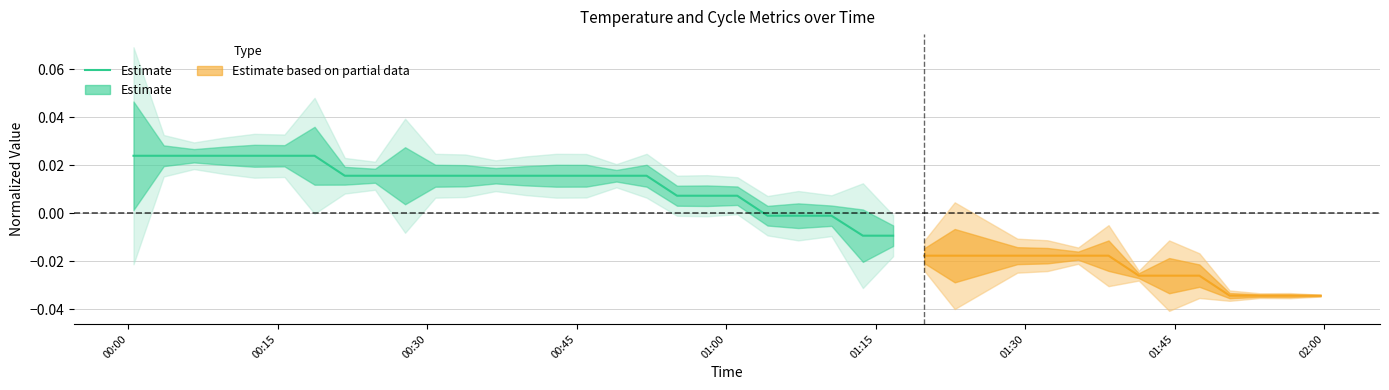

Is this an area chart (filled region under the line)?

No